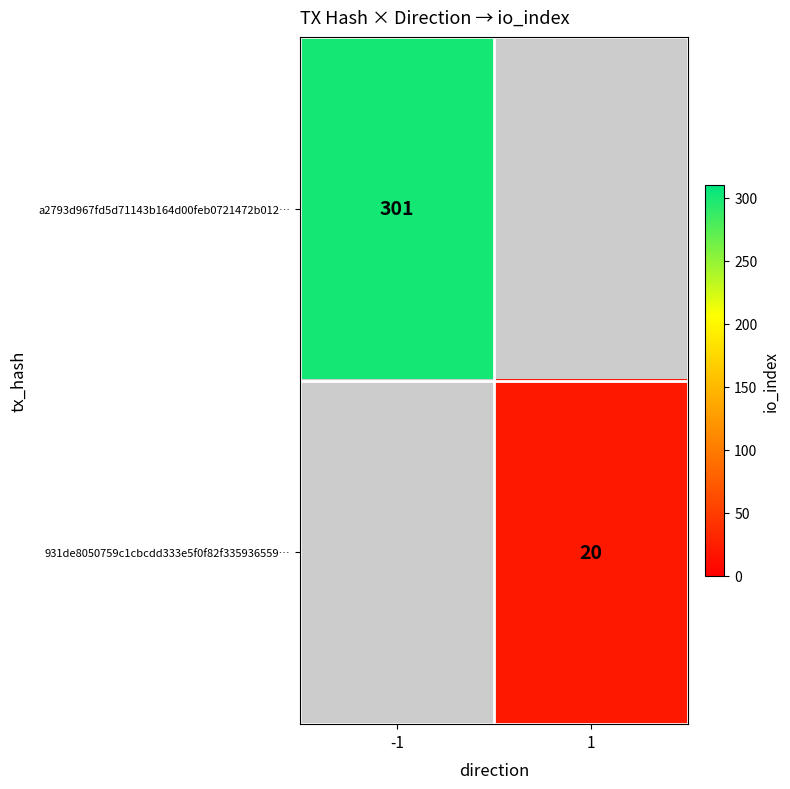

The 931de8050759c1cbcdd333e5f0f82f335936559… series shows 20 at 1. True or false?

True